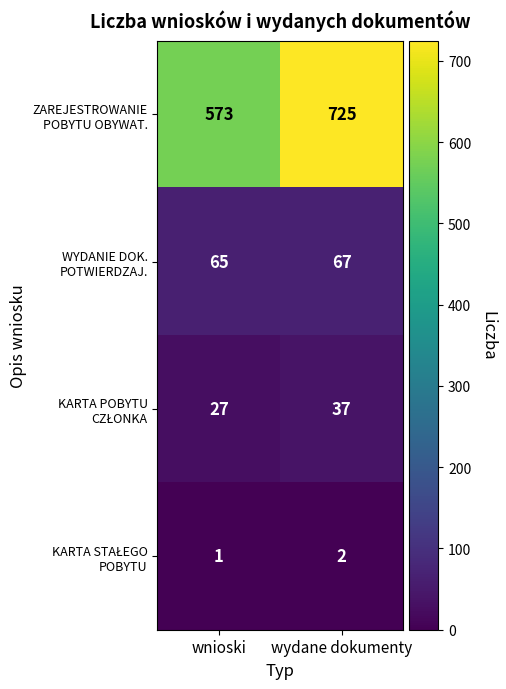

What is the difference between the highest and lowest values at wnioski?

572